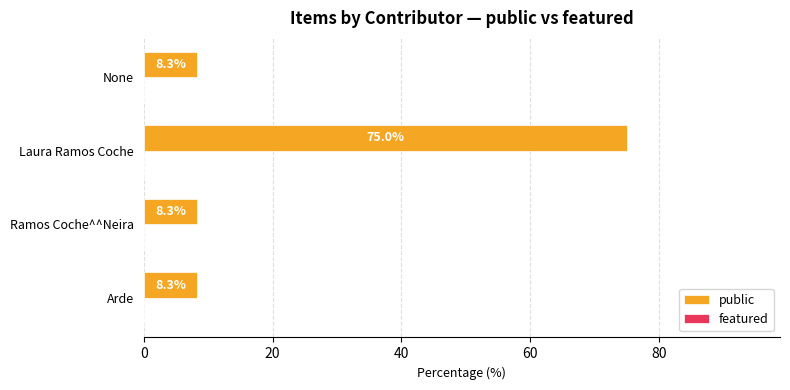

What is the average value?

25.0